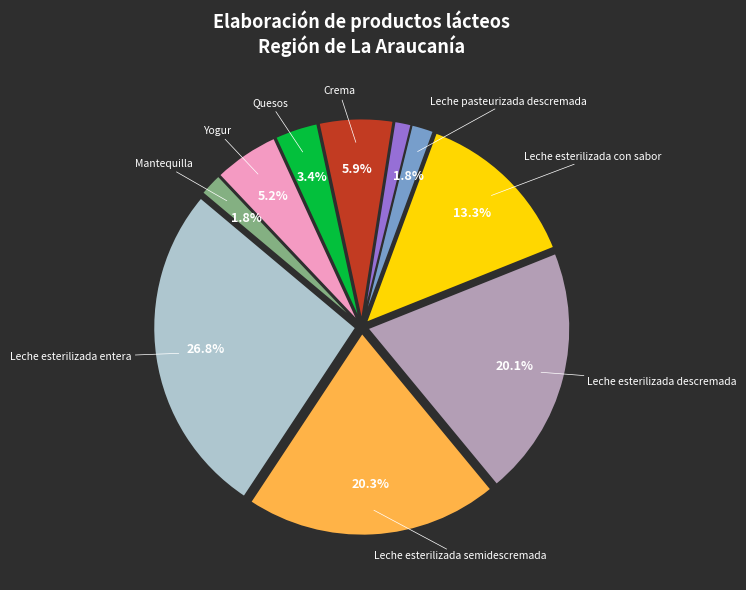

Is there a majority slice in this chart?

No